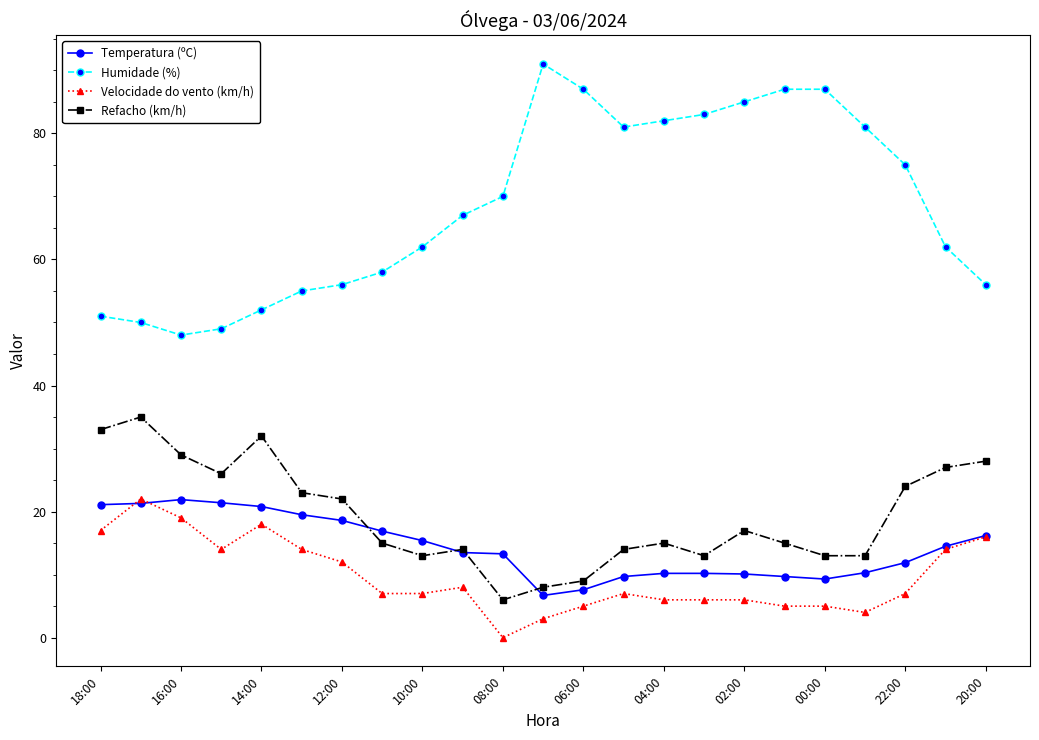

How many lines are shown in the chart?

4